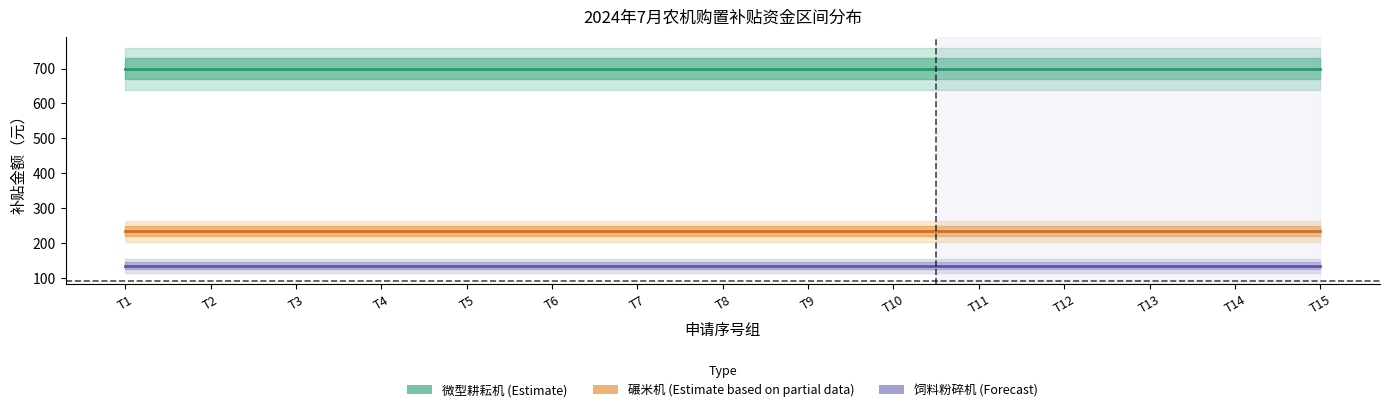

Reading left to right, transcribe all the data shown in this chart.

微型耕耘机 (Estimate): T1=699.1	T2=699.1	T3=699.1	T4=699.1	T5=699.1	T6=699.1	T7=699.1	T8=699.1	T9=699.1	T10=699.1	T11=699.1	T12=699.1	T13=699.1	T14=699.1	T15=699.1
碾米机 (Partial): T1=234.0	T2=234.0	T3=234.0	T4=234.0	T5=234.0	T6=234.0	T7=234.0	T8=234.0	T9=234.0	T10=234.0	T11=234.0	T12=234.0	T13=234.0	T14=234.0	T15=234.0
饲料粉碎机 (Forecast): T1=135.0	T2=135.0	T3=135.0	T4=135.0	T5=135.0	T6=135.0	T7=135.0	T8=135.0	T9=135.0	T10=135.0	T11=135.0	T12=135.0	T13=135.0	T14=135.0	T15=135.0